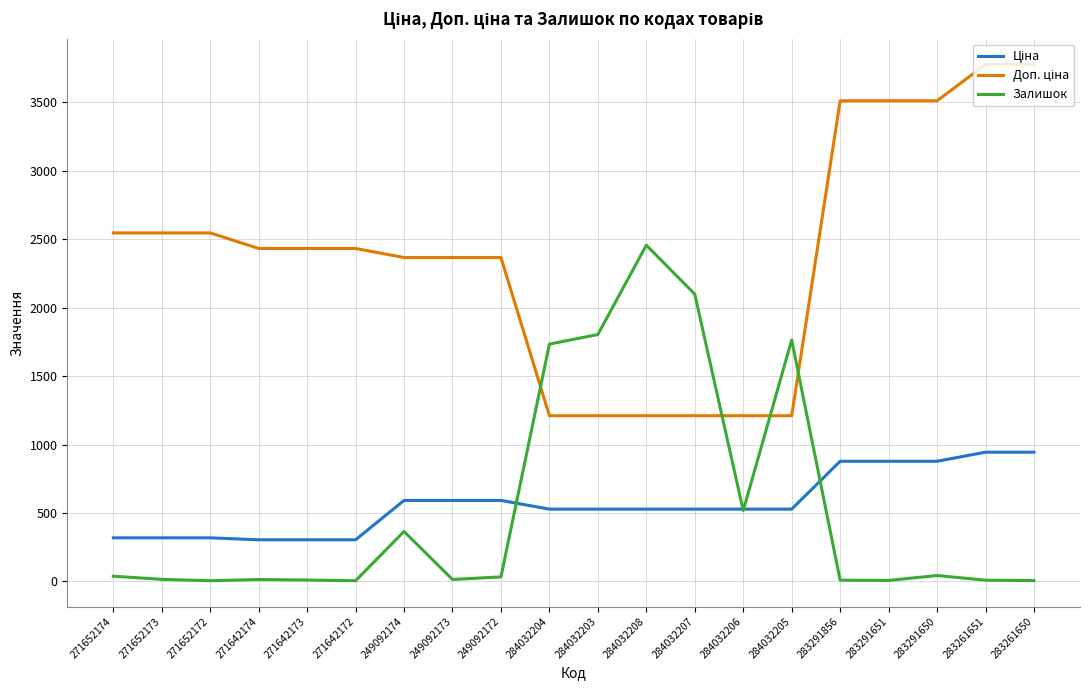

The value of Залишок at 284032204 is 2736.2. True or false?

False